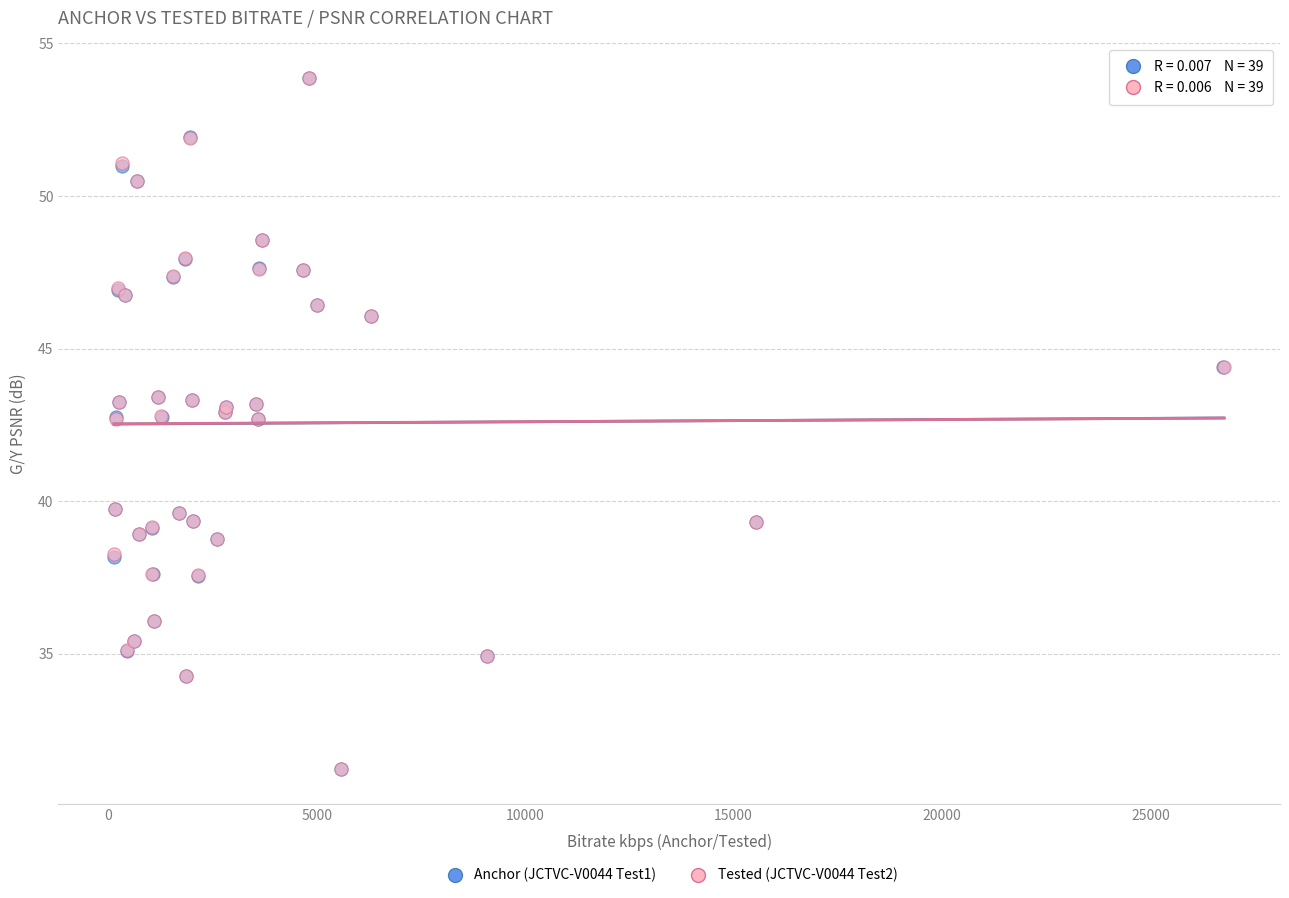

Which series has the largest Y range (max minus min)?

Tested (JCTVC-V0044 Test2)